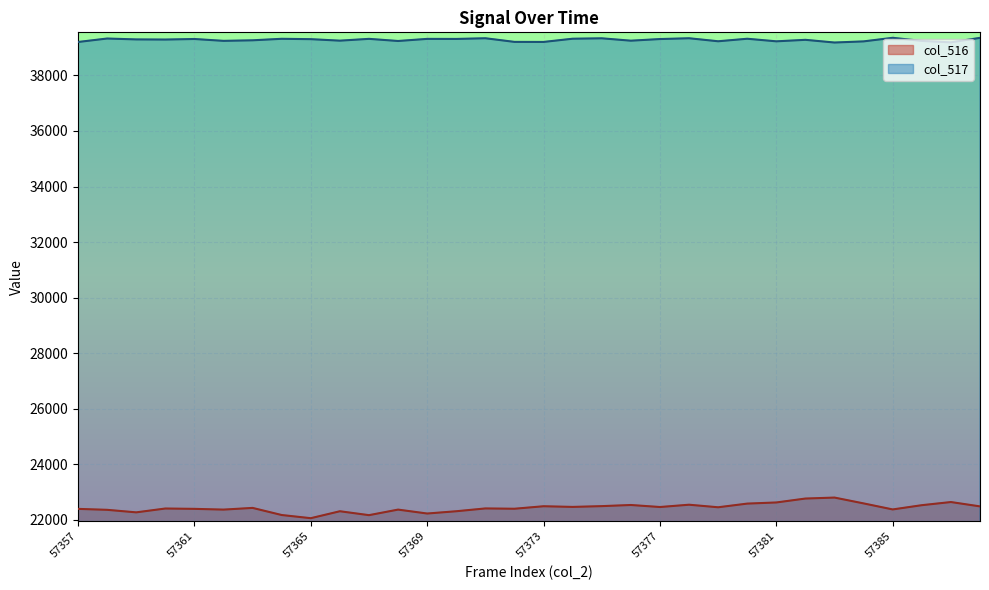

Which series has the largest range (max minus min)?

col_516